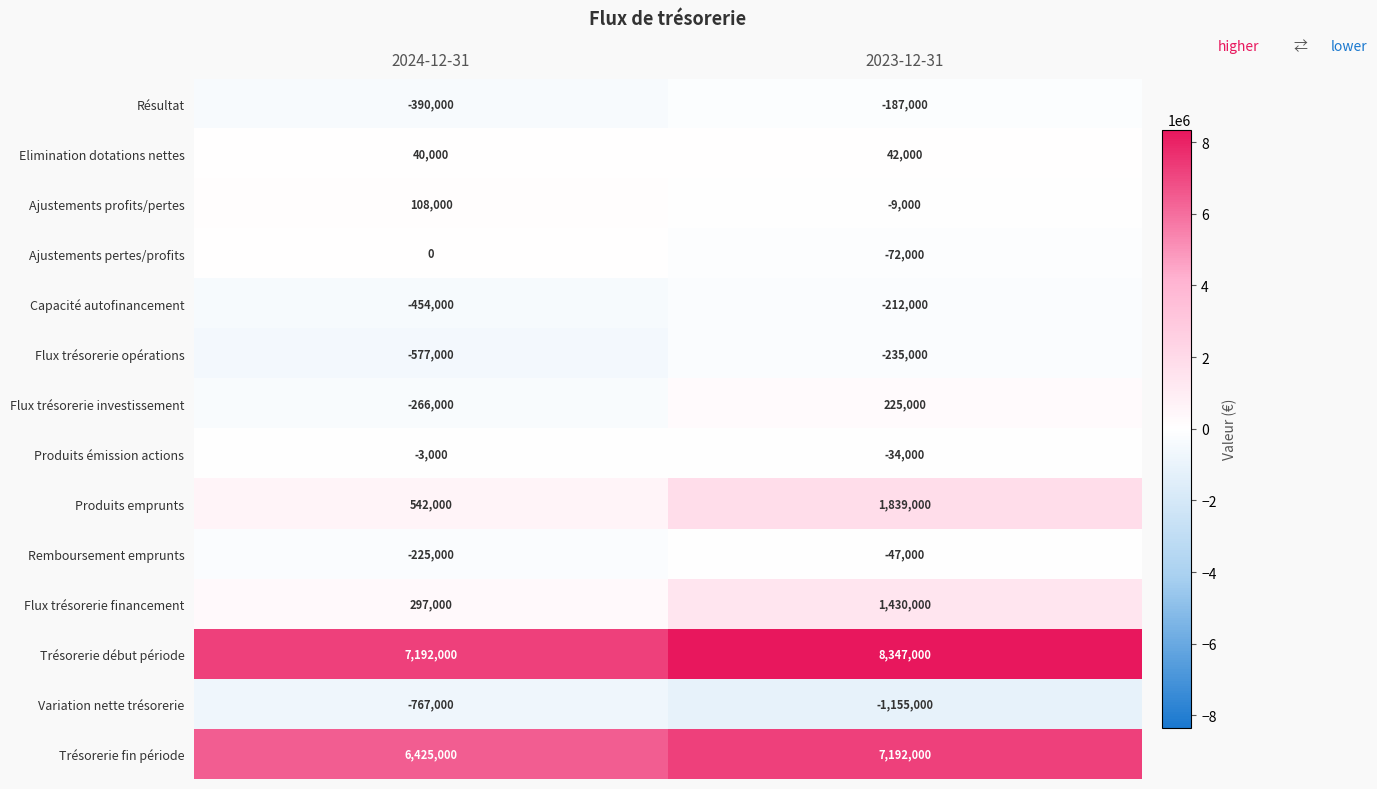

Between 2024-12-31 and 2023-12-31, which series saw the biggest shift?

Produits emprunts